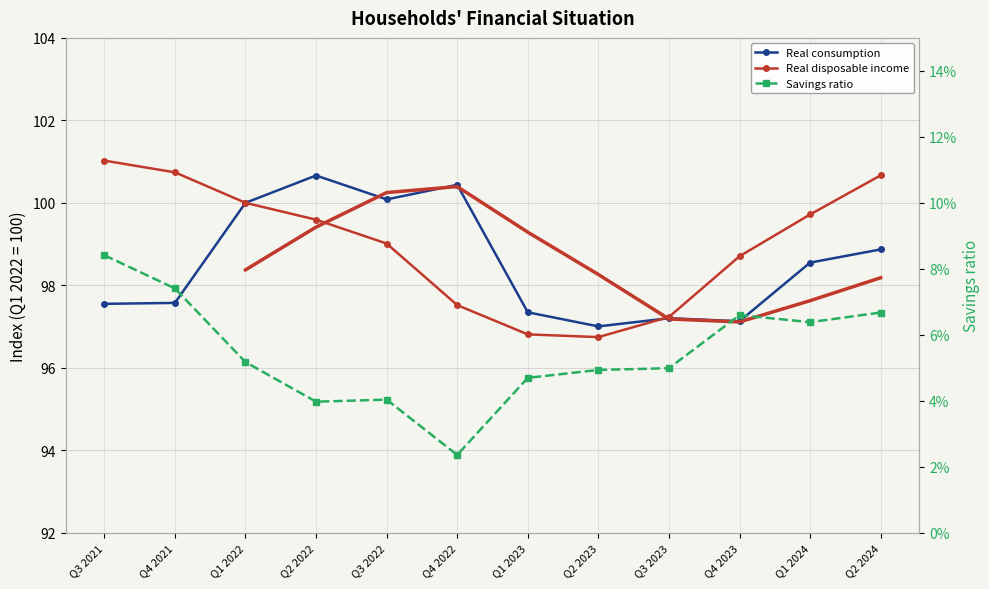

Which series has the largest total across all categories?

Real disposable income